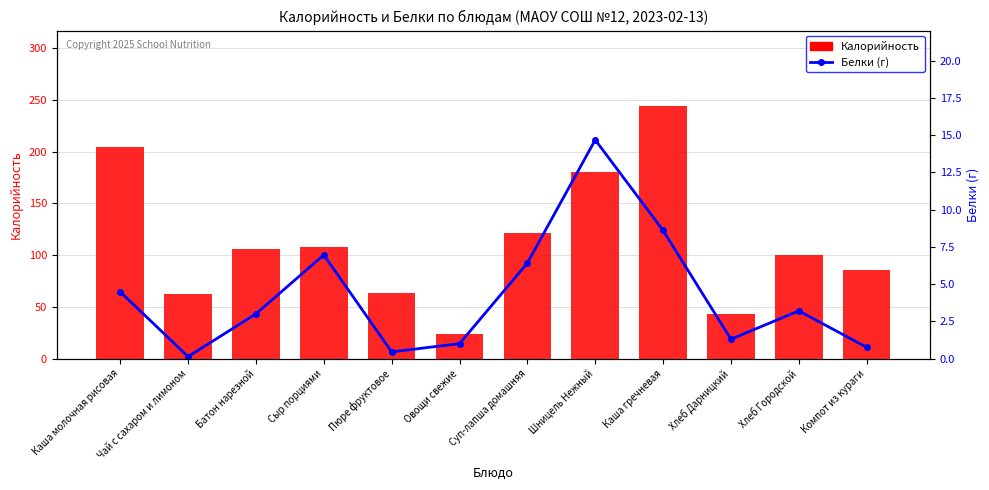

How many groups of bars are there?

12